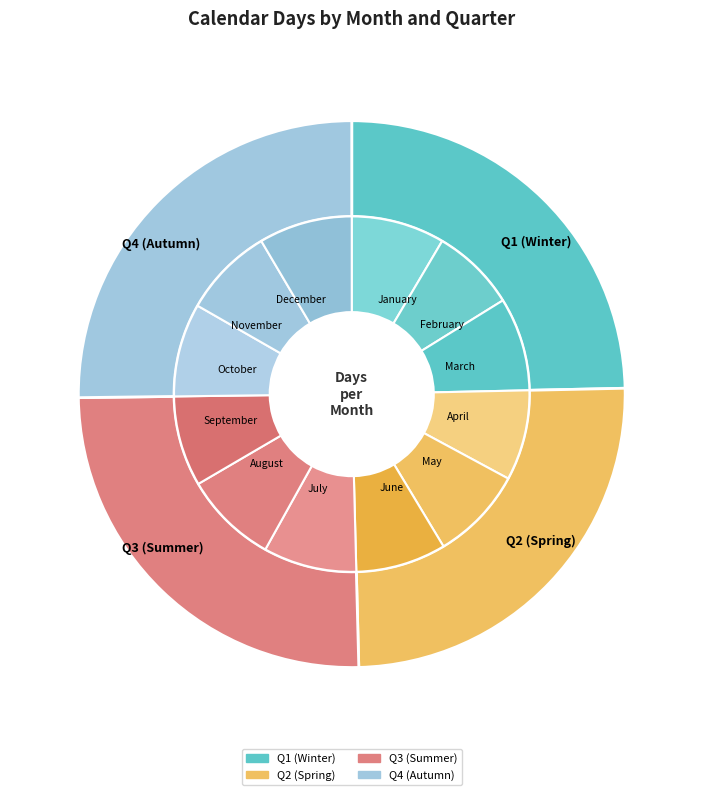

Rank the categories by value from lowest to highest.

February, April, June, September, November, January, March, May, July, August, October, December